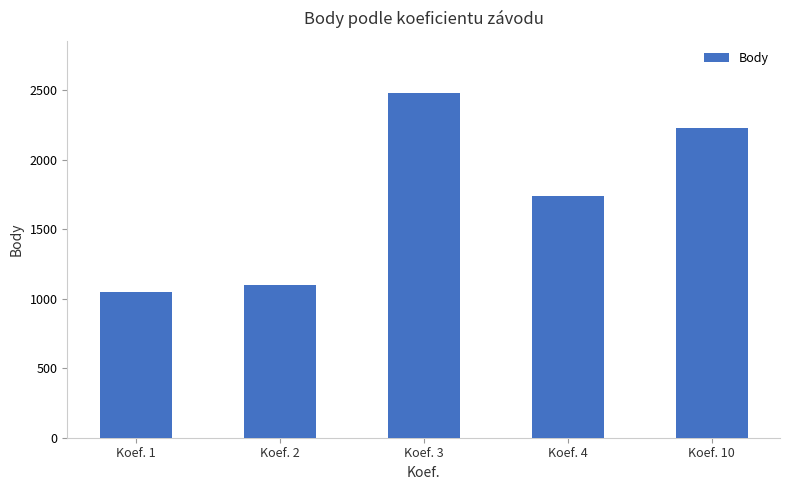

What is the difference between the second highest and second lowest values?

1131